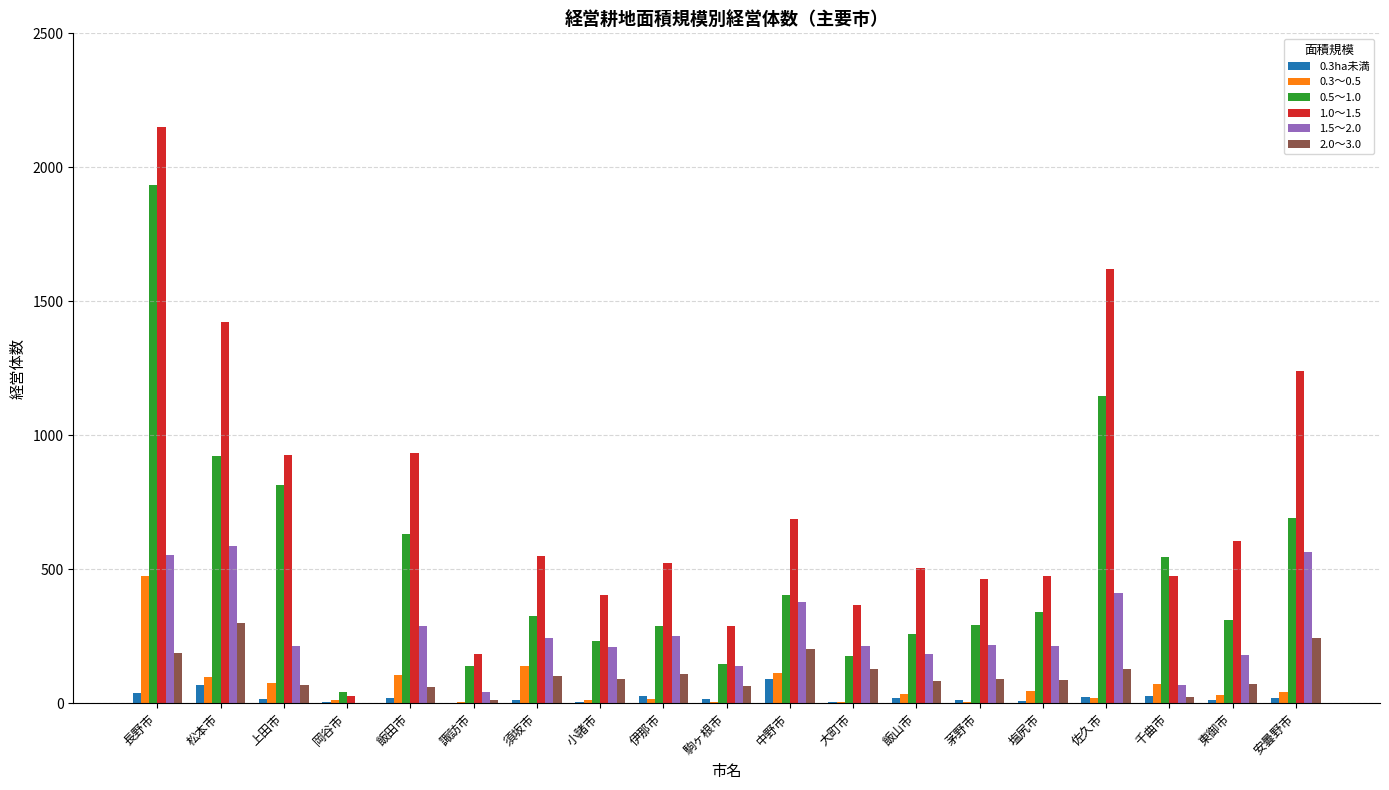

Which category has the highest value in the 0.5～1.0 series?

長野市